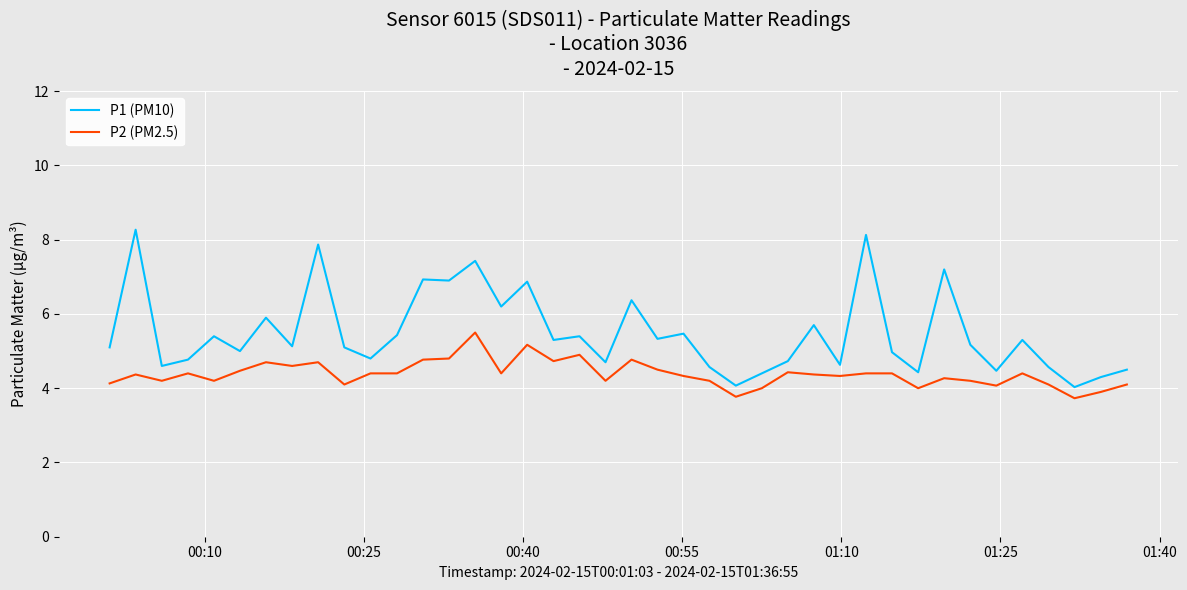

Which series has the largest range (max minus min)?

P1 (PM10)